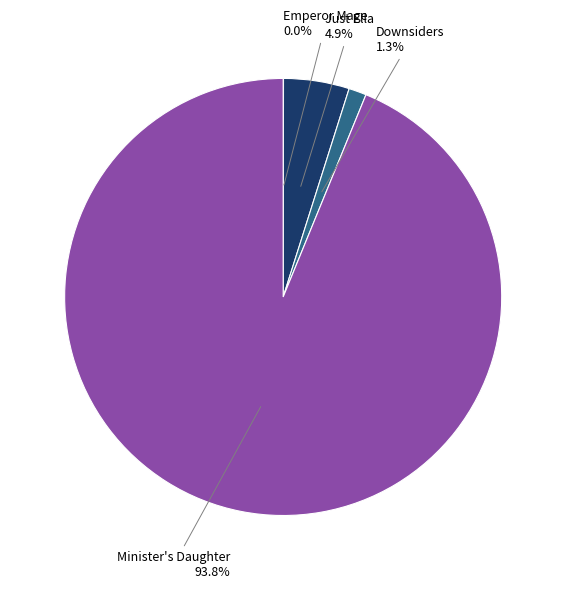

Is there a majority slice in this chart?

Yes